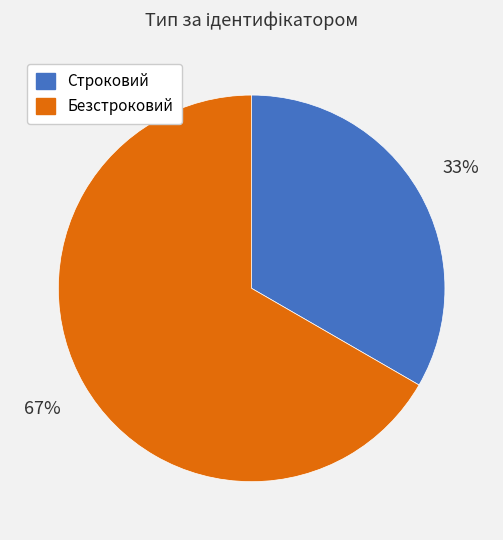

Is it true that Безстроковий is 67% of the pie?

True